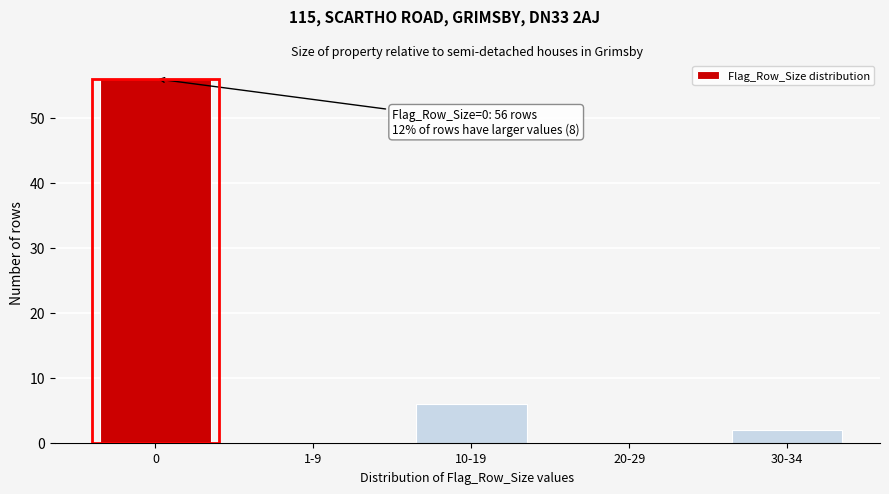

Reading right to left, what are all the values shown in this chart?

30-34=2	20-29=0	10-19=6	1-9=0	0=56